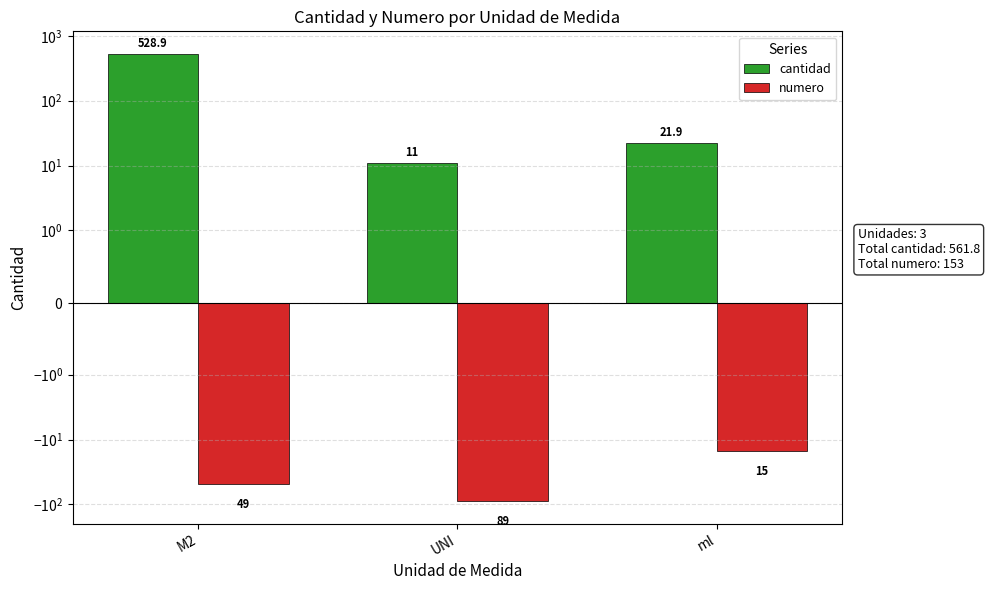

What is the value of the numero bar at the 3rd from the left?

-15.0